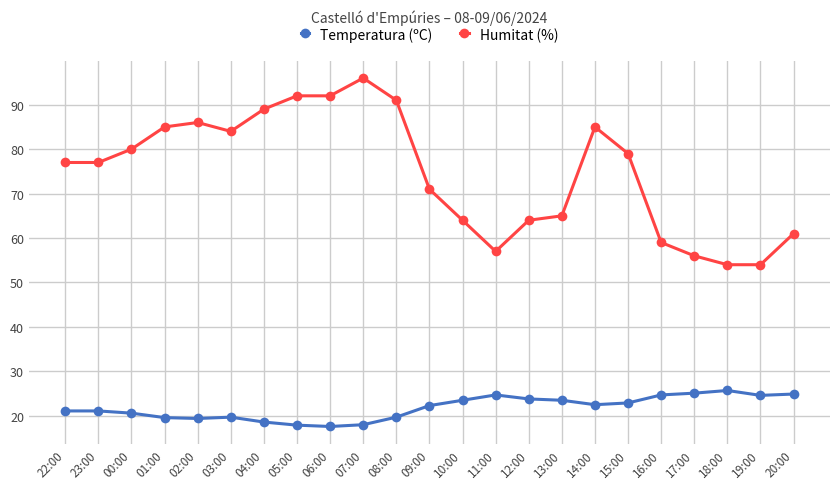

Is this an area chart (filled region under the line)?

No